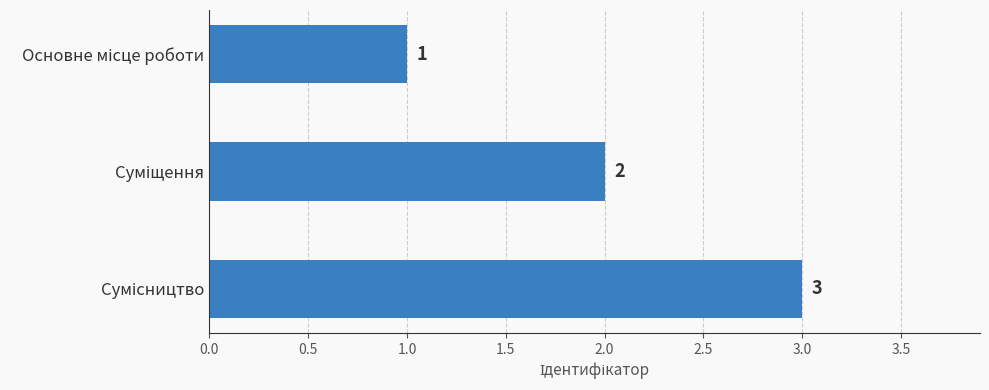

What is the sum of all values?

6